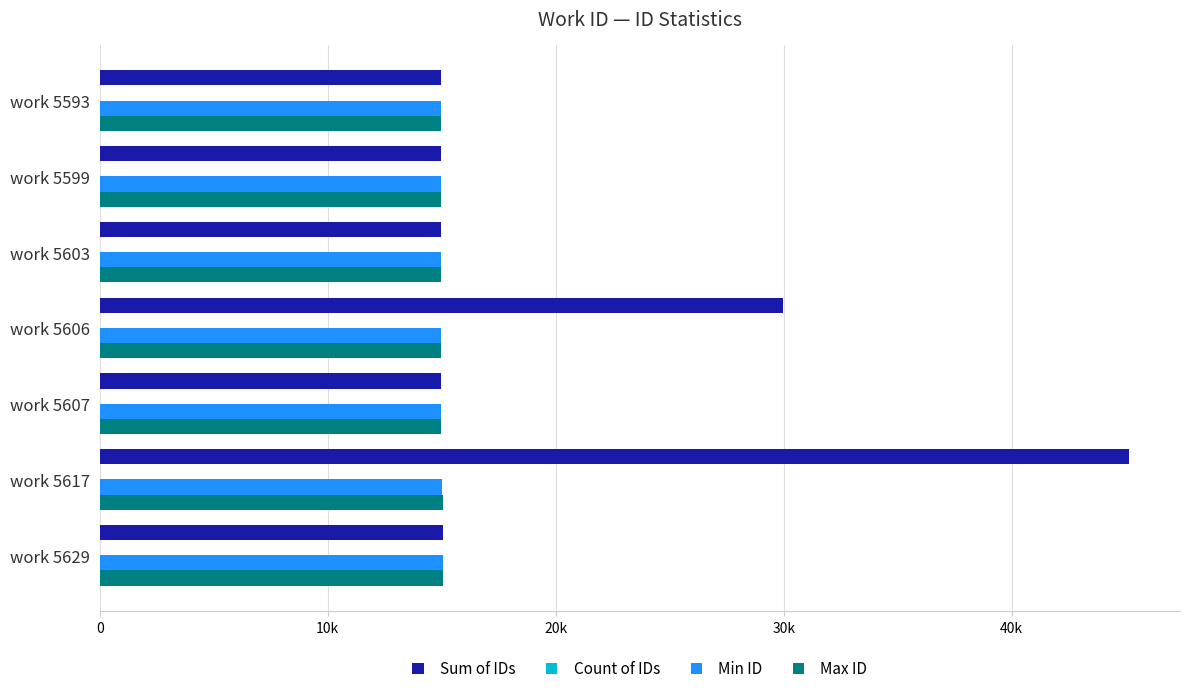

At how many categories does at least one series exceed 15348?

2